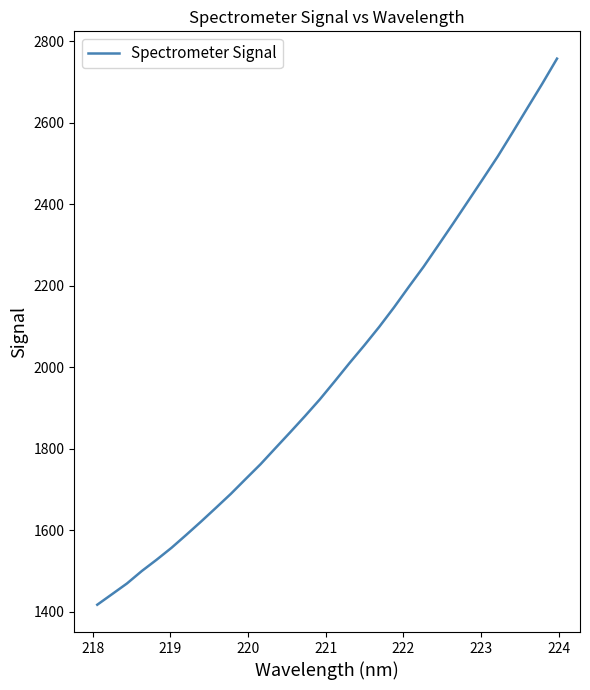

What is the minimum value shown in the chart?

1417.0